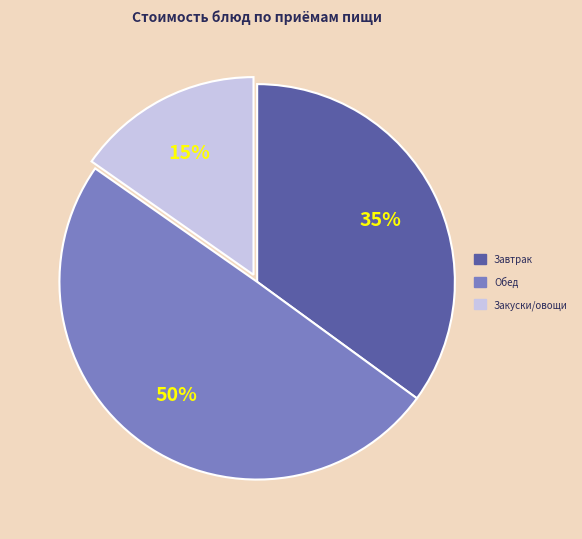

How many slices are in this pie chart?

3